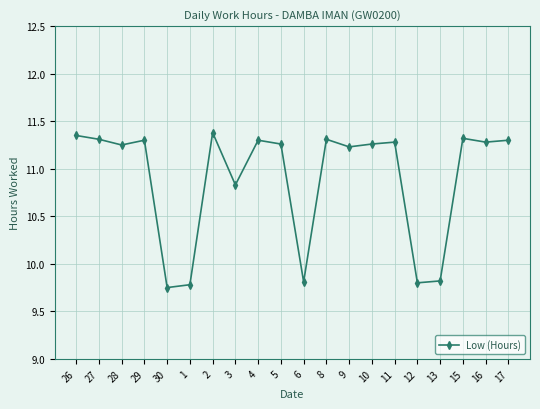

What is the ratio of the value at 5 to the value at 6?

1.1